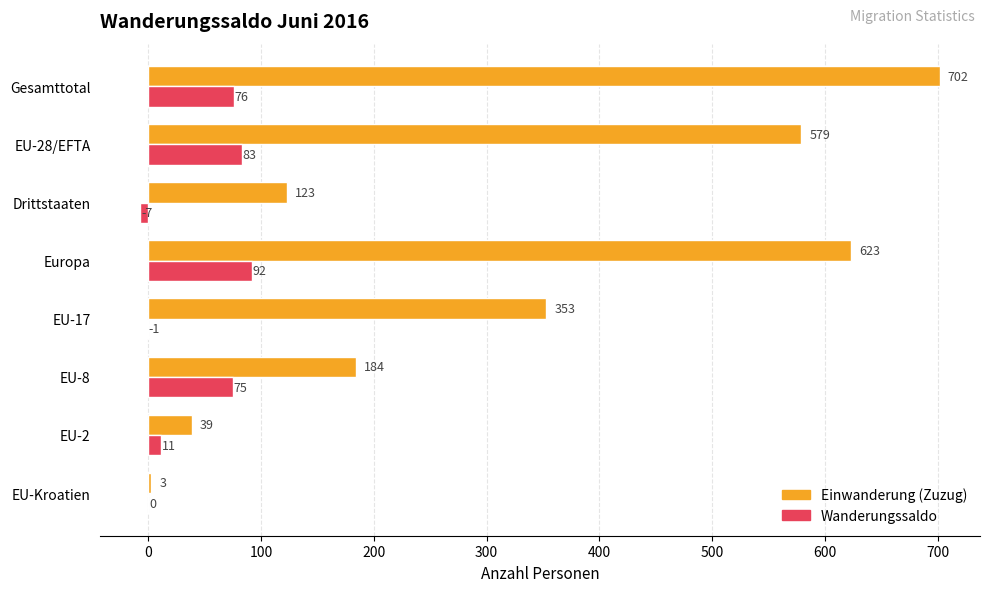

Which series has the largest total across all categories?

Einwanderung (Zuzug)